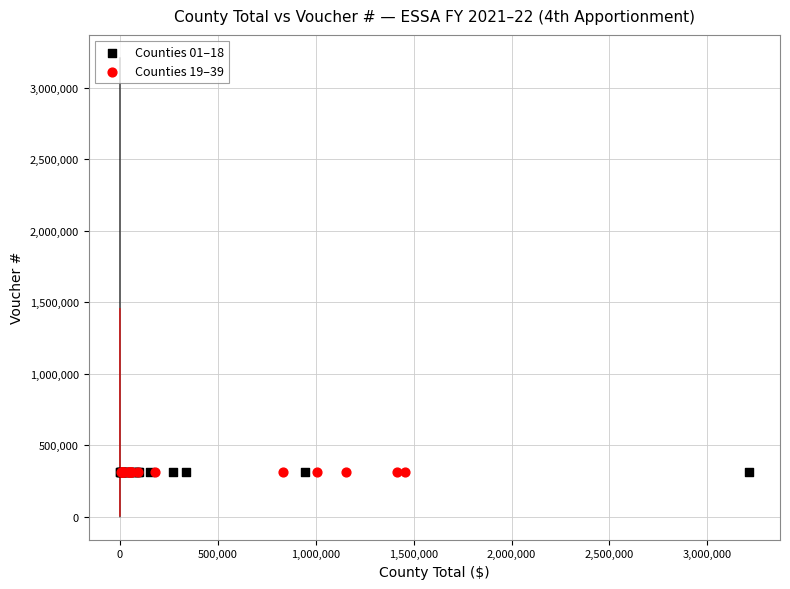

What are all the series names shown in the legend?

Counties 01–18, Counties 19–39